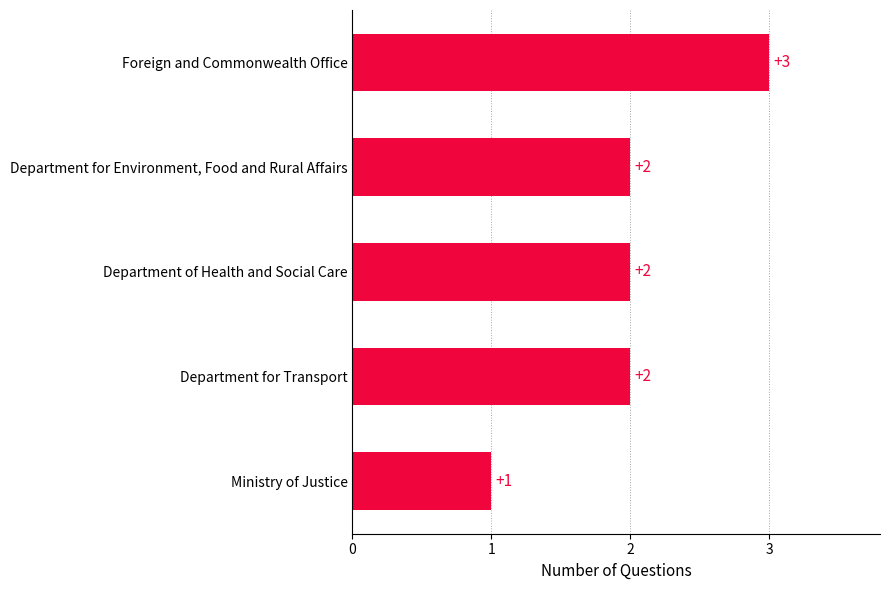

What is the ratio of the value at Department for Environment, Food and Rural Affairs to the value at Department for Transport?

1.0